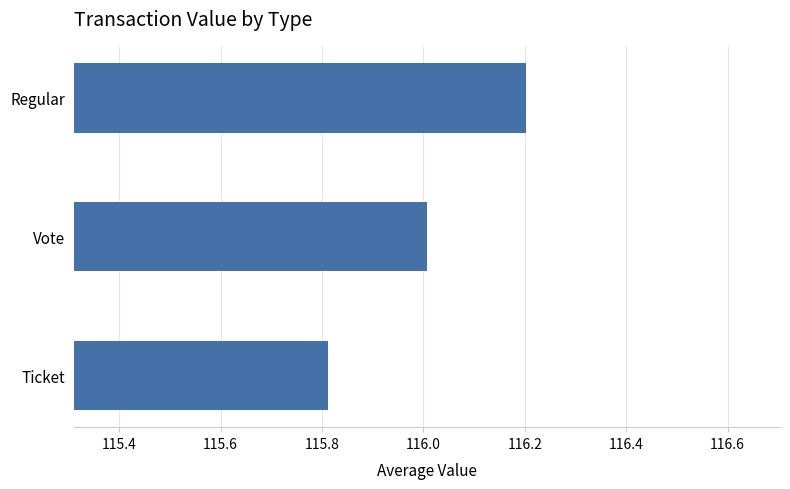

Is it true that the value at Regular is 205.6?

False